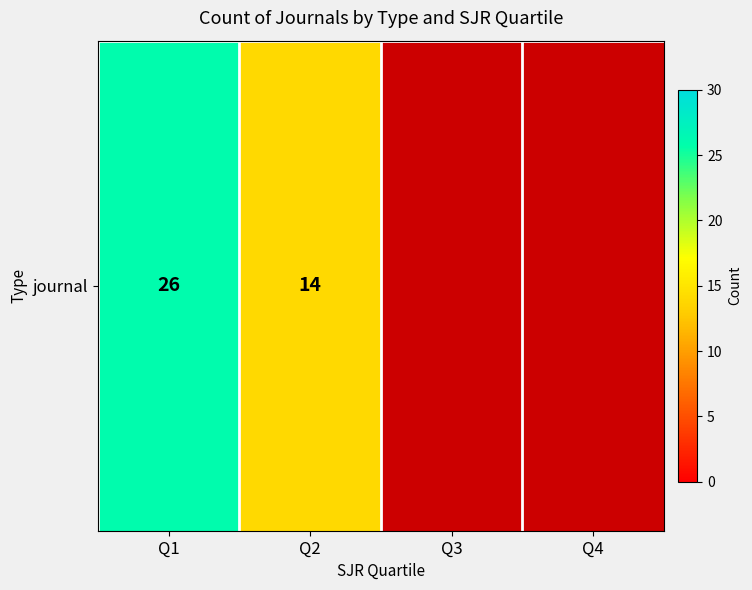

Rank the categories by value from highest to lowest.

Q1, Q2, Q3, Q4